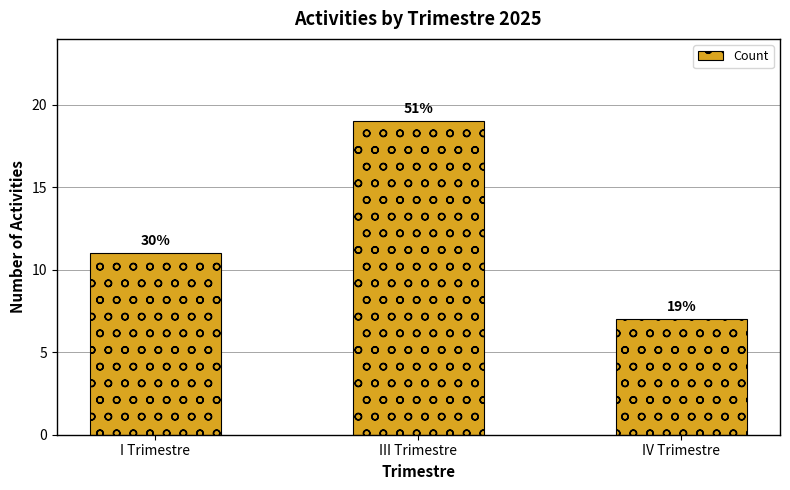

Reading left to right, extract all data points from this chart.

I Trimestre=11	III Trimestre=19	IV Trimestre=7